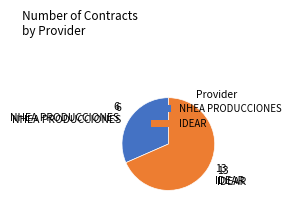

Do NHEA PRODUCCIONES and IDEAR together represent more than half of the pie?

Yes